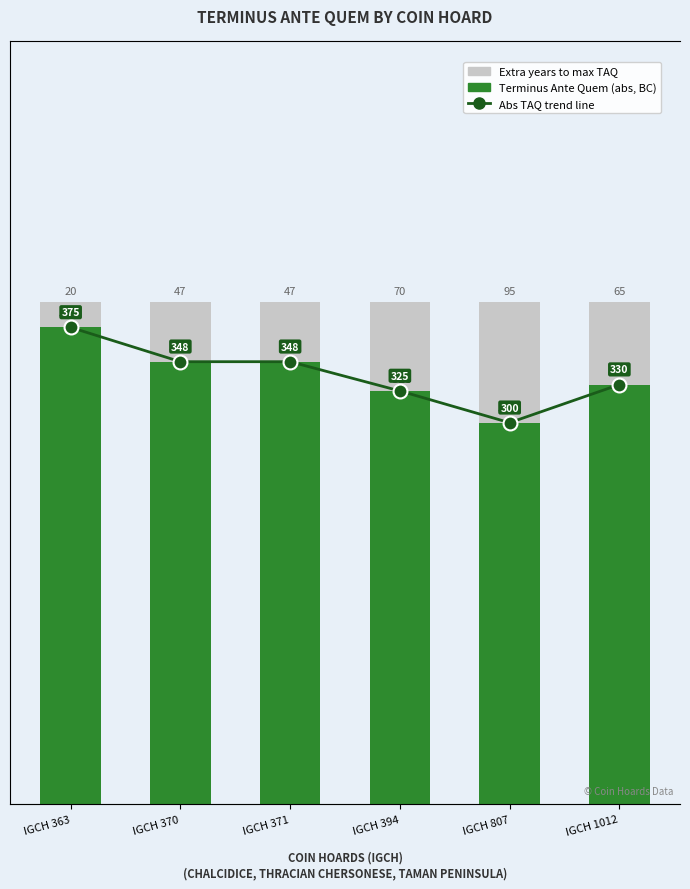

Rank the series by their maximum value, from highest to lowest.

Terminus Ante Quem (BC, abs), Coin count proxy (|TAQ|), Abs TAQ trend